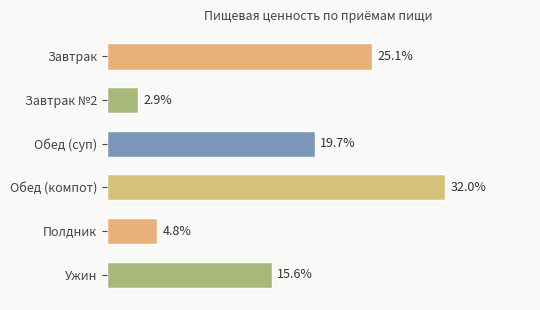

What is the label of the 1st bar from the bottom?

Ужин